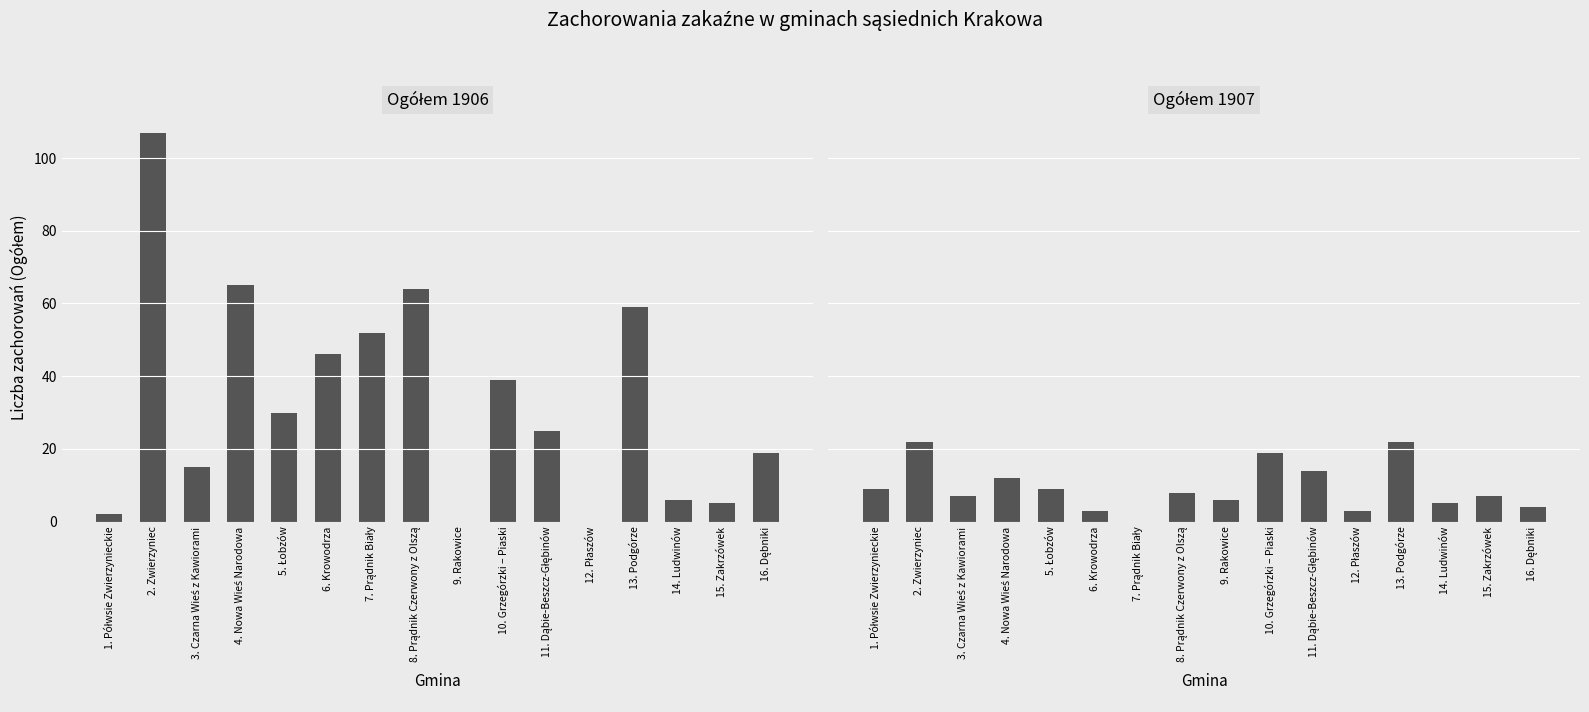

Is the value of Ogółem 1906 at 11. Dąbie-Beszcz-Głębinów greater than the value of Ogółem 1907 at 4. Nowa Wieś Narodowa?

Yes